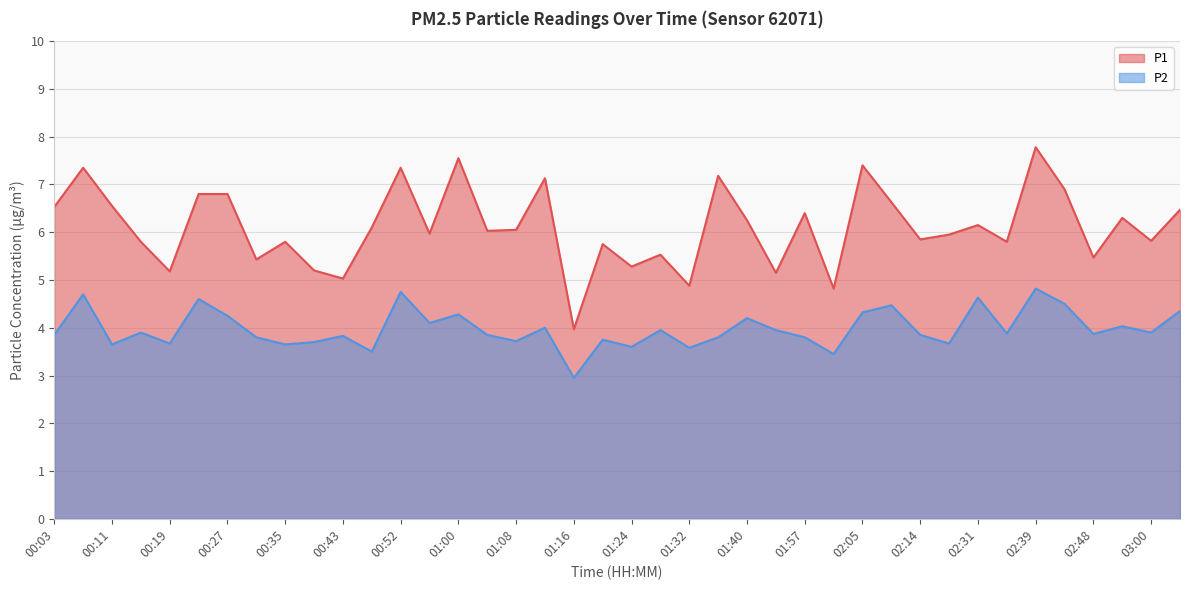

What is the sum of all P2 values?

159.1